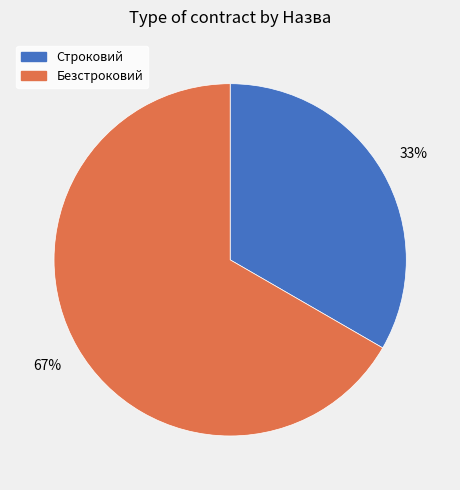

Is there any slice that represents more than half of the pie?

Yes